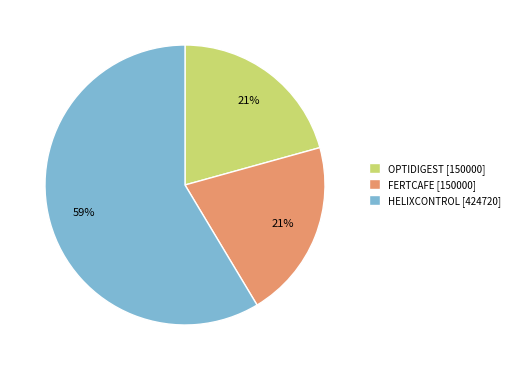

To the nearest percent, what is the average slice percentage?

33%